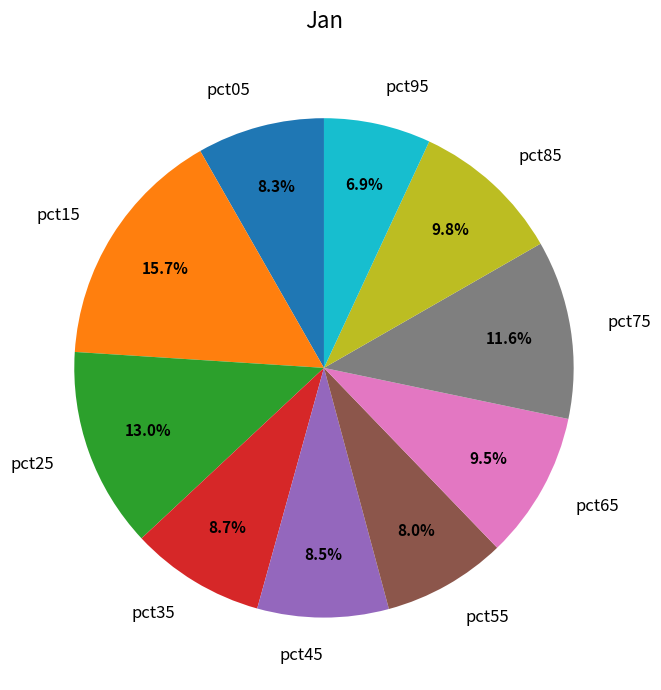

Is it true that pct55 is 1% of the pie?

False